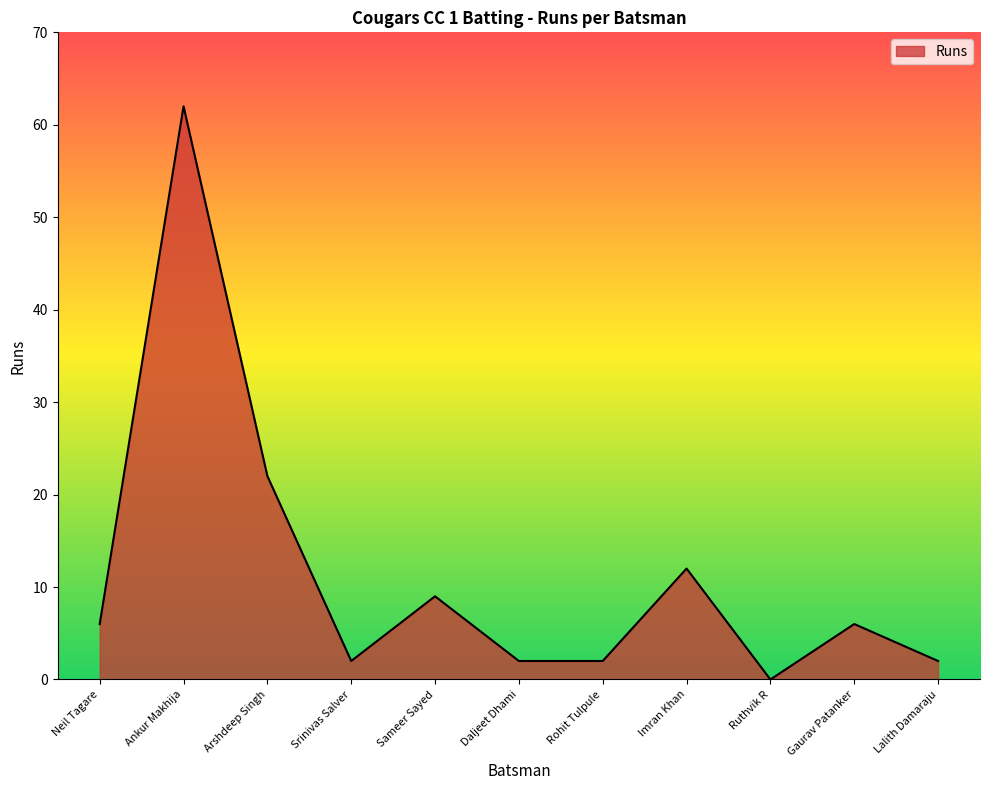

Reading left to right, extract all data points from this chart.

6	62	22	2	9	2	2	12	0	6	2